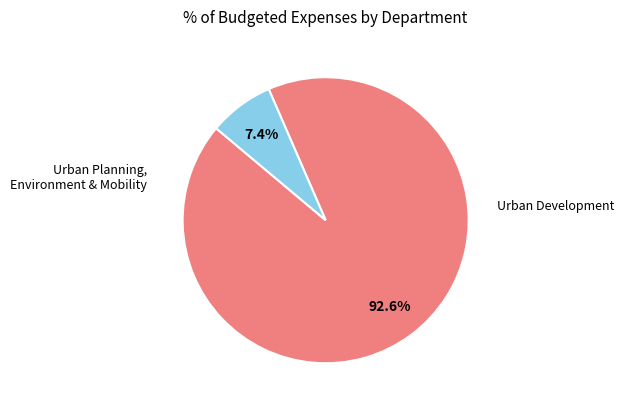

Count the number of slices in the pie.

2